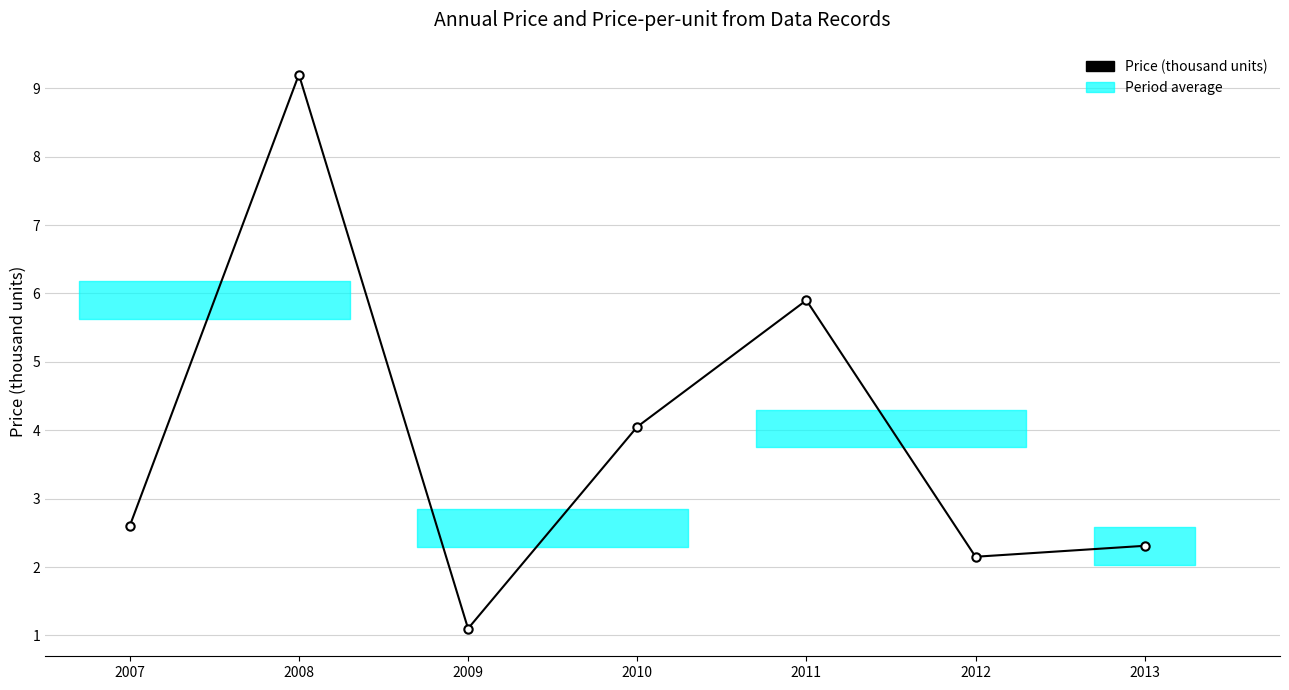

Which has a higher value, 2011 or 2013?

2011